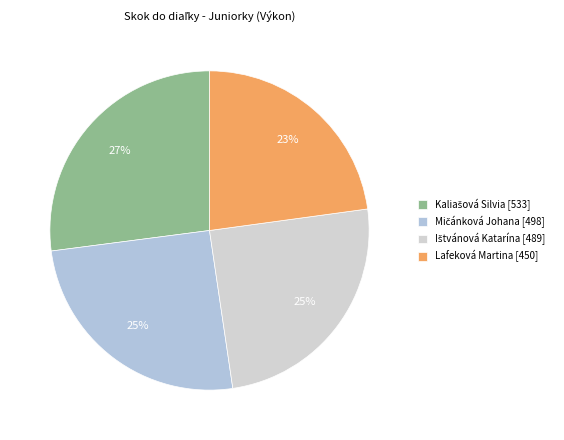

How many segments does this pie chart have?

4